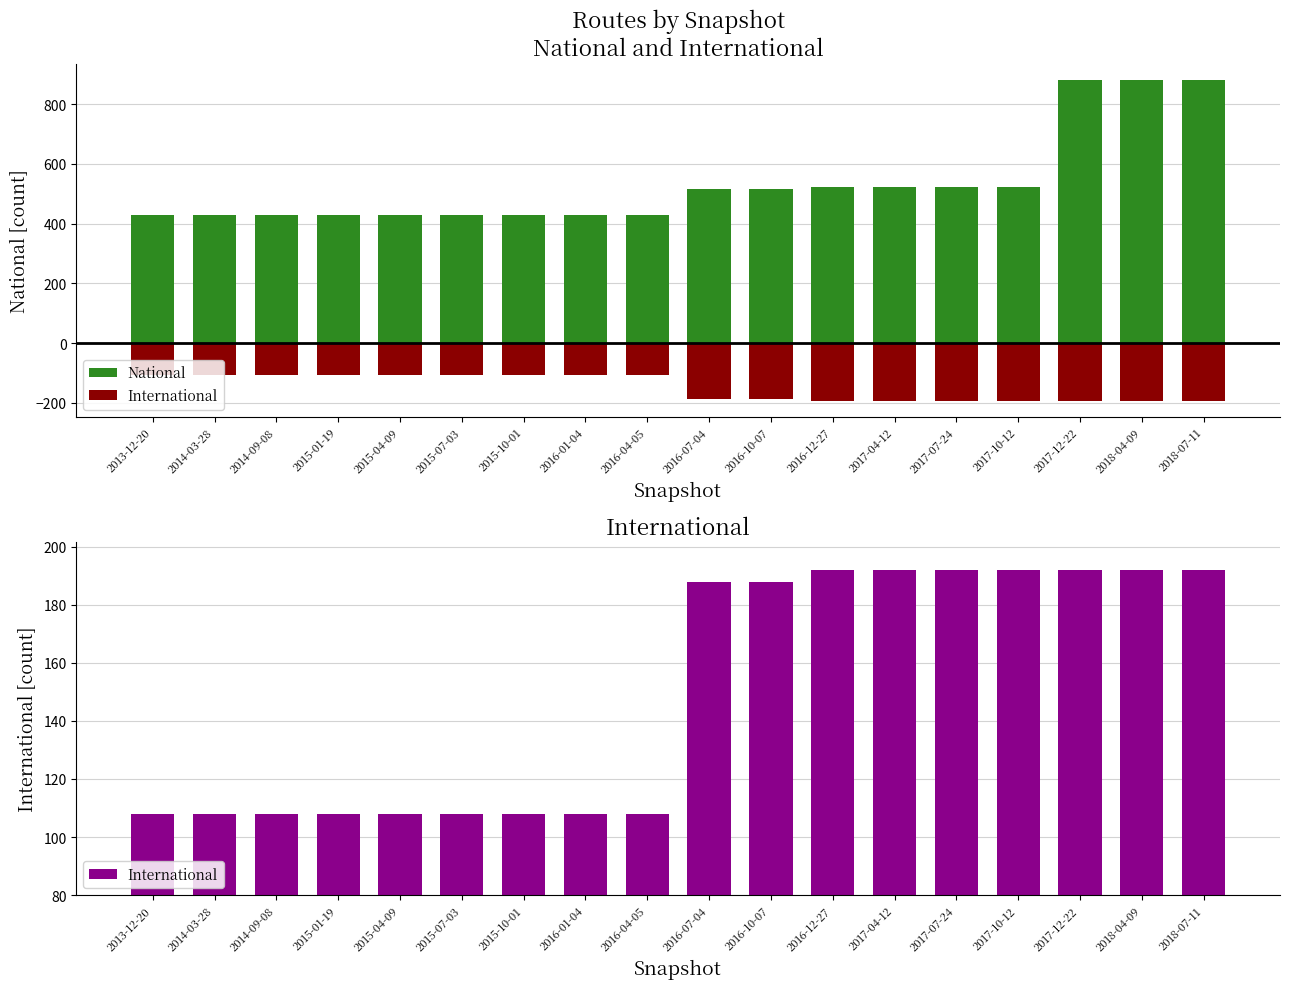

What is the sum of the National values at 2017-12-22 and 2016-04-05?

1311